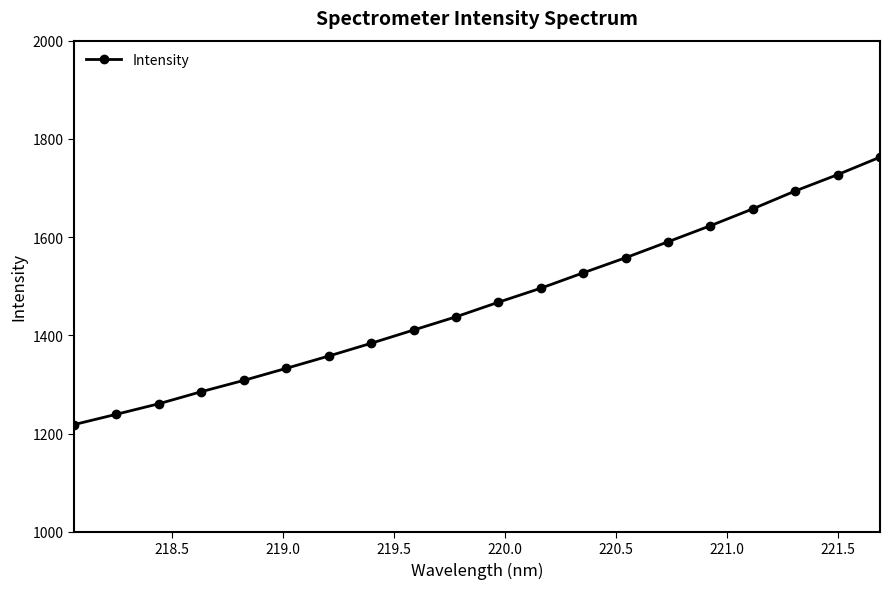

What is the greatest value displayed?

1762.8